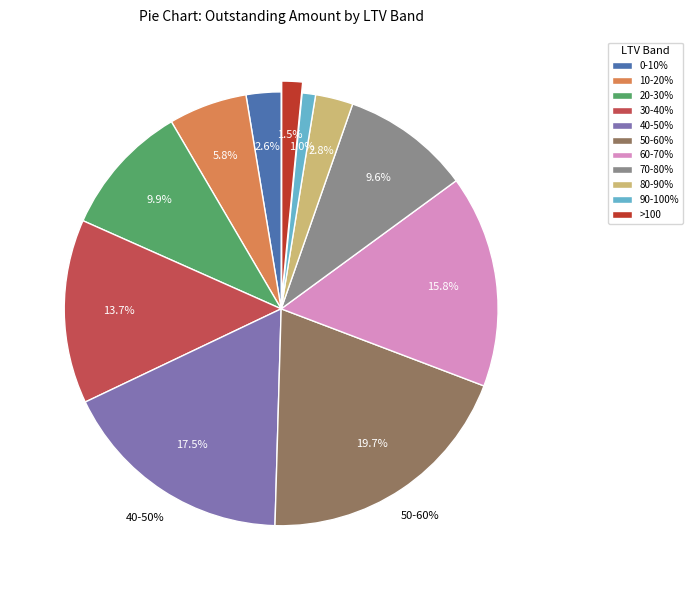

To the nearest percent, what is the difference between the largest and smallest slice percentages?

19%